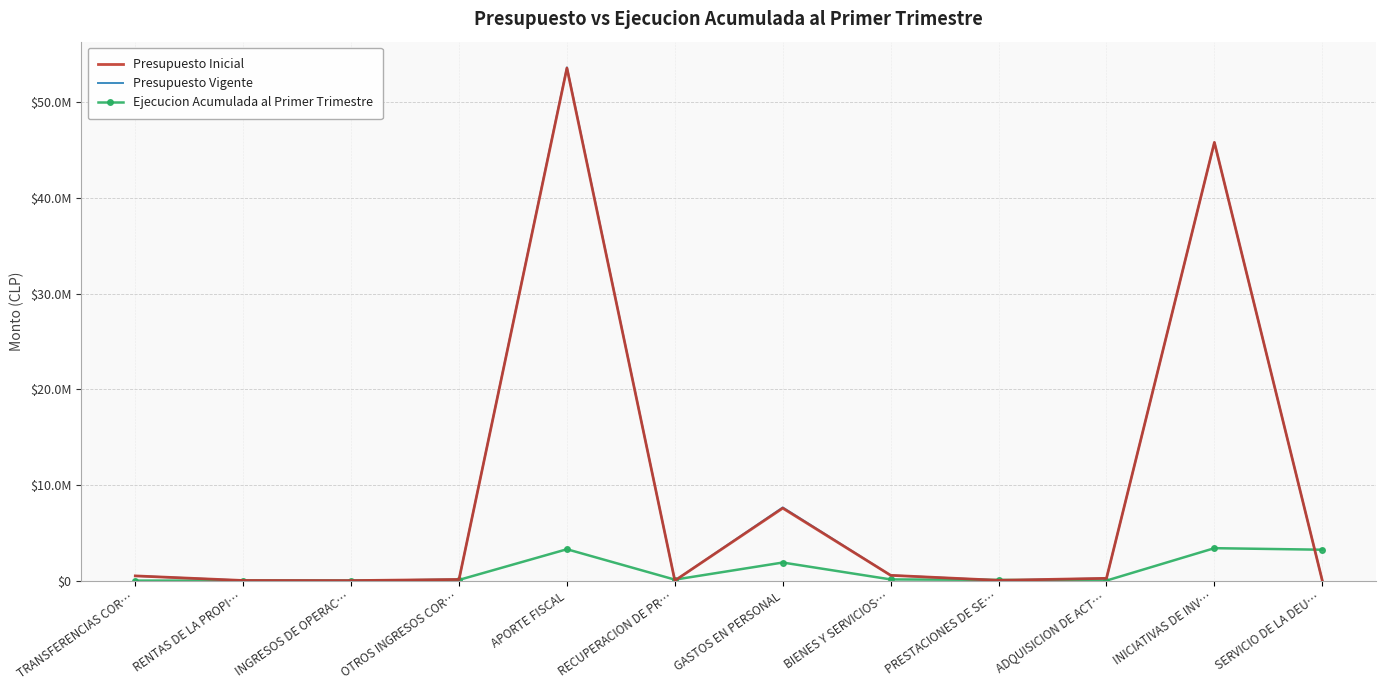

Reading right to left, transcribe all the data shown in this chart.

Presupuesto Inicial: SERVICIO DE LA DEU…=1000	INICIATIVAS DE INV…=45802008	ADQUISICION DE ACT…=239363	PRESTACIONES DE SE…=31385	BIENES Y SERVICIOS…=552488	GASTOS EN PERSONAL=7572767	RECUPERACION DE PR…=0	APORTE FISCAL=53567612	OTROS INGRESOS COR…=122451	INGRESOS DE OPERAC…=1029	RENTAS DE LA PROPI…=14406	TRANSFERENCIAS COR…=493513
Presupuesto Vigente: SERVICIO DE LA DEU…=1000	INICIATIVAS DE INV…=45802008	ADQUISICION DE ACT…=239363	PRESTACIONES DE SE…=31385	BIENES Y SERVICIOS…=552488	GASTOS EN PERSONAL=7650213	RECUPERACION DE PR…=0	APORTE FISCAL=53645058	OTROS INGRESOS COR…=122451	INGRESOS DE OPERAC…=1029	RENTAS DE LA PROPI…=14406	TRANSFERENCIAS COR…=493513
Ejecucion Acumulada al Primer Trimestre: SERVICIO DE LA DEU…=3229141	INICIATIVAS DE INV…=3390813	ADQUISICION DE ACT…=2996	PRESTACIONES DE SE…=76676	BIENES Y SERVICIOS…=125573	GASTOS EN PERSONAL=1890475	RECUPERACION DE PR…=102216	APORTE FISCAL=3280000	OTROS INGRESOS COR…=75075	INGRESOS DE OPERAC…=64	RENTAS DE LA PROPI…=4211	TRANSFERENCIAS COR…=0